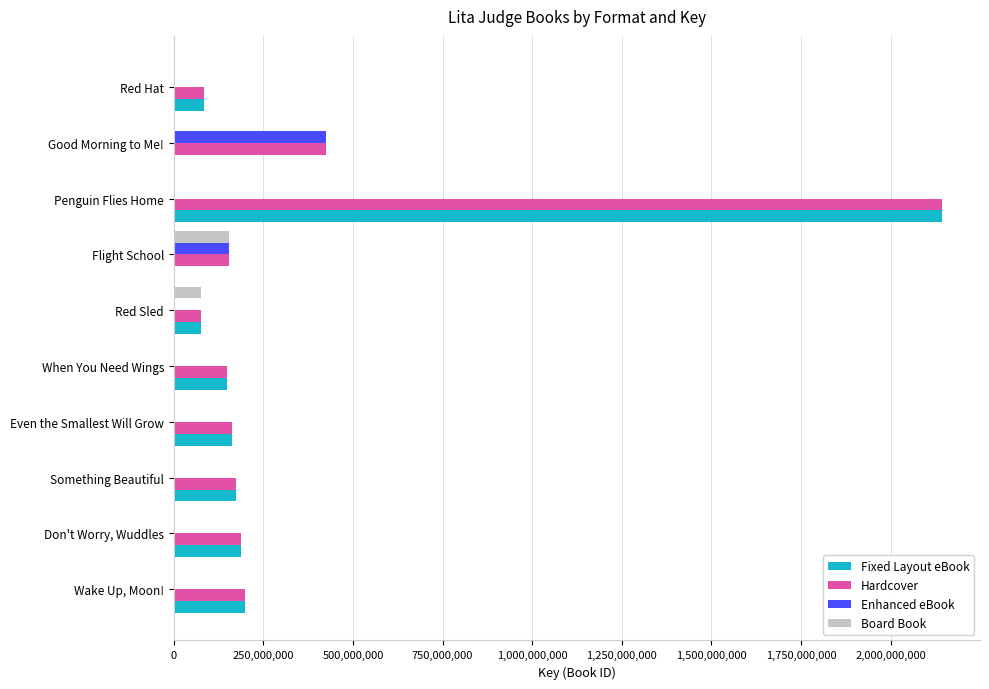

How many series are shown in this chart?

4